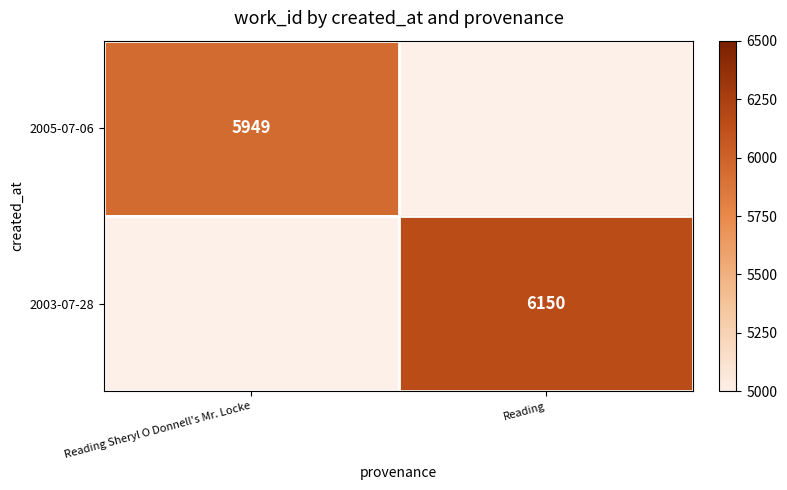

Which category has the lowest value across all series?

Reading Sheryl O Donnell's Mr. Locke